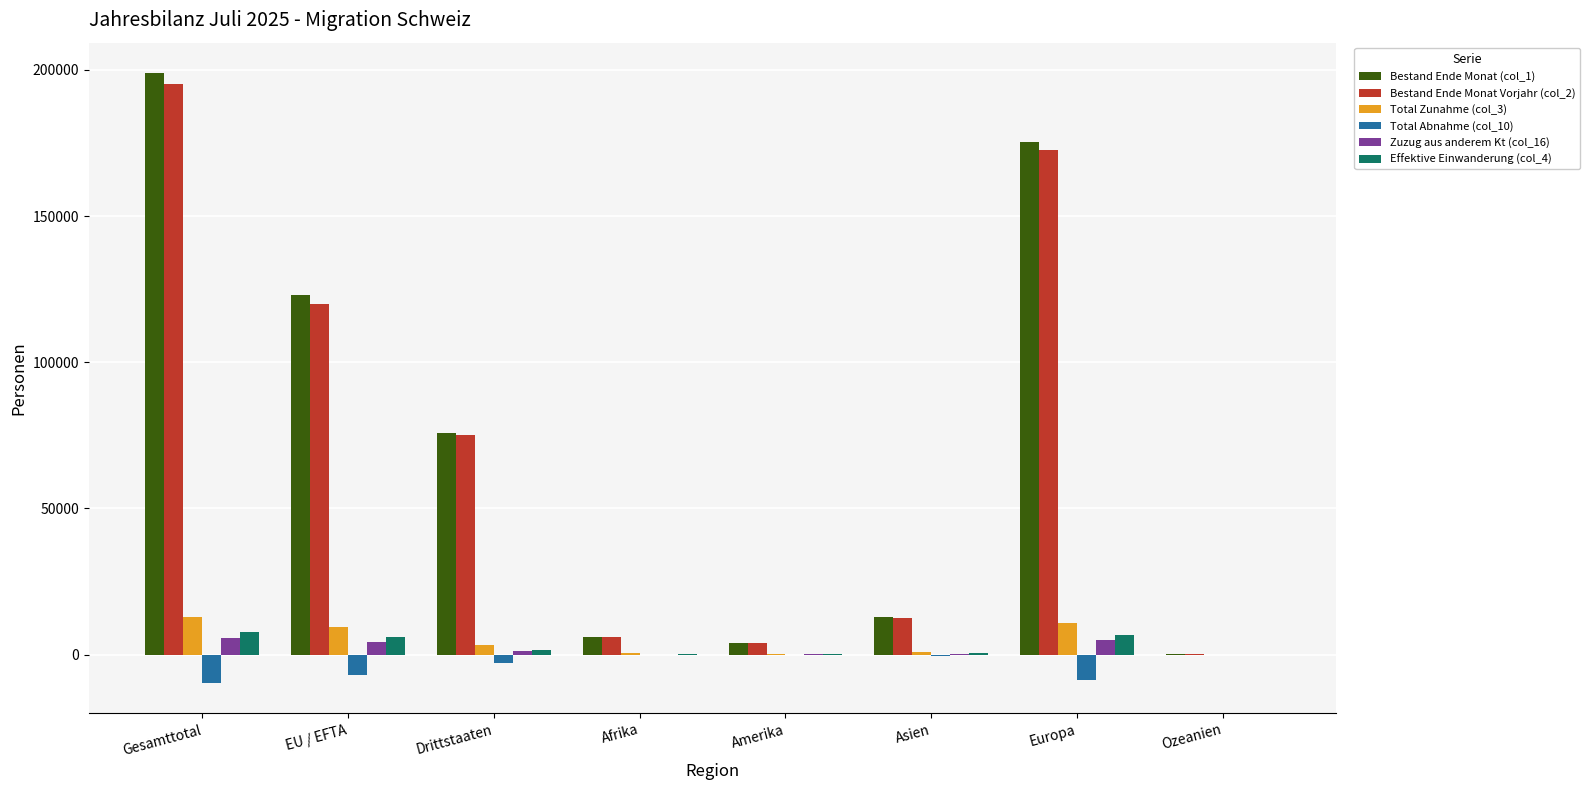

What is the greatest value displayed?

198851